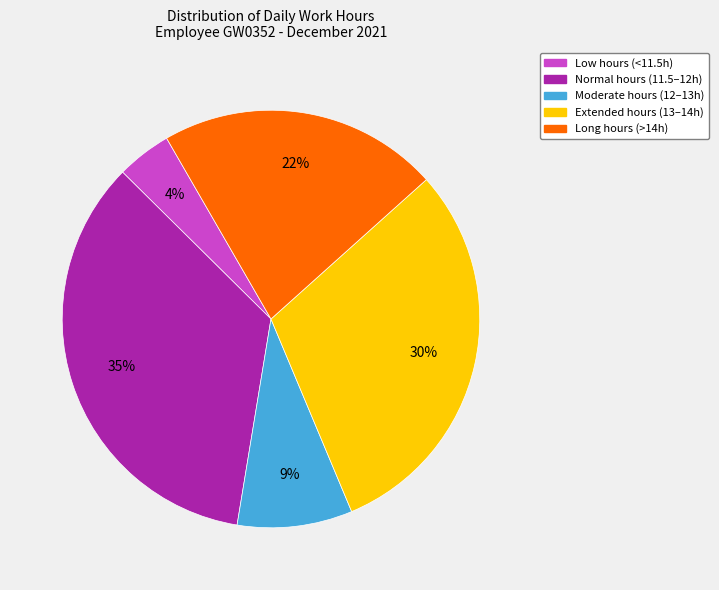

Is the sum of Moderate hours (12–13h) and Long hours (>14h) greater than half?

No